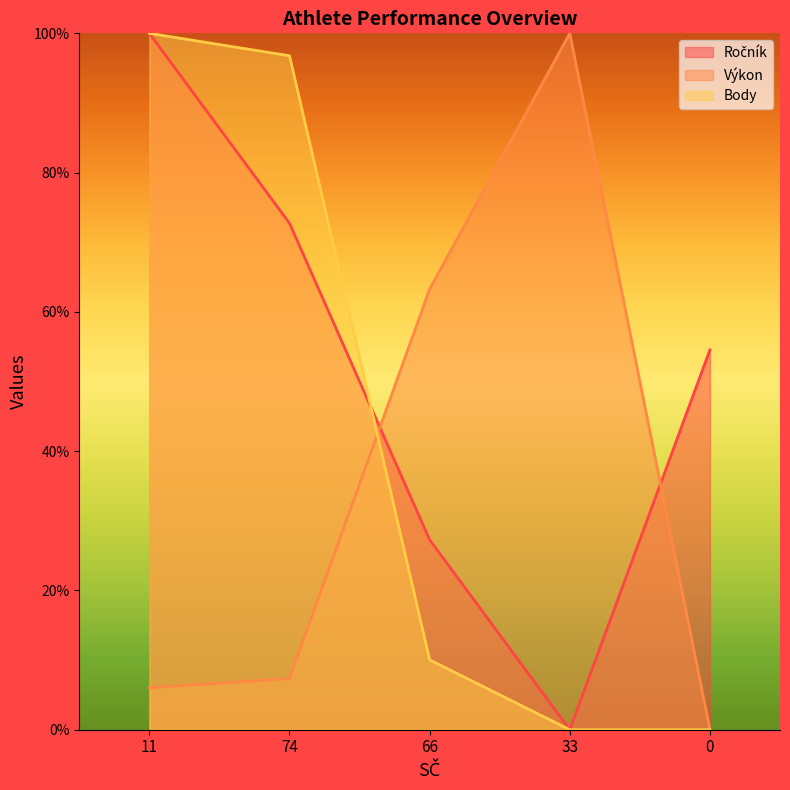

Does the chart display data point markers on the line(s)?

No